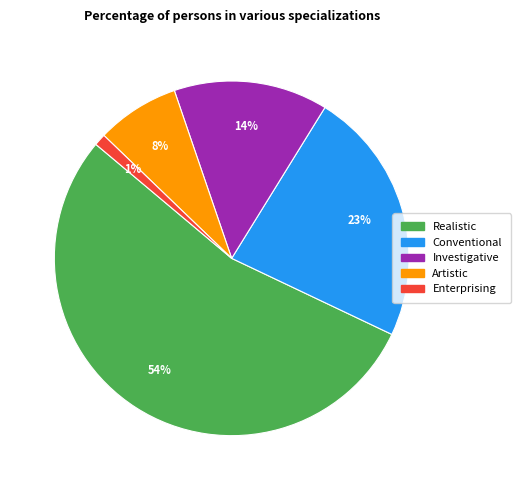

To the nearest percent, what is the average slice percentage?

20%